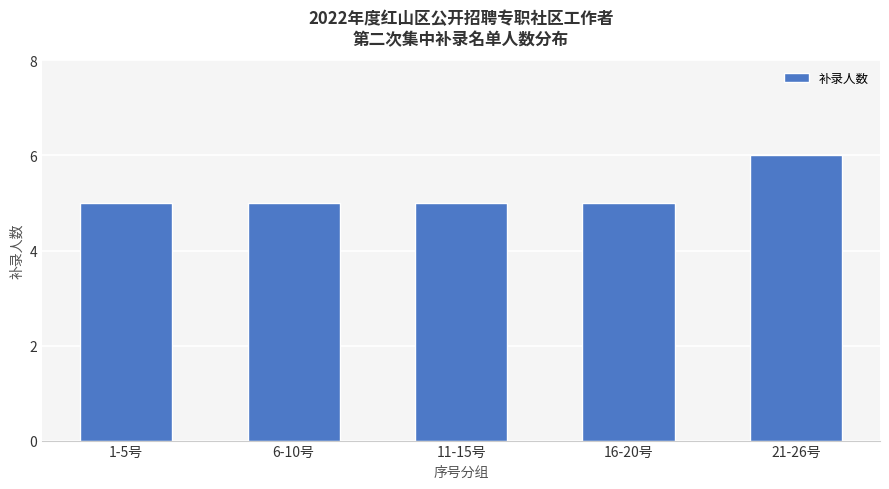

How many distinct data groups are displayed?

1